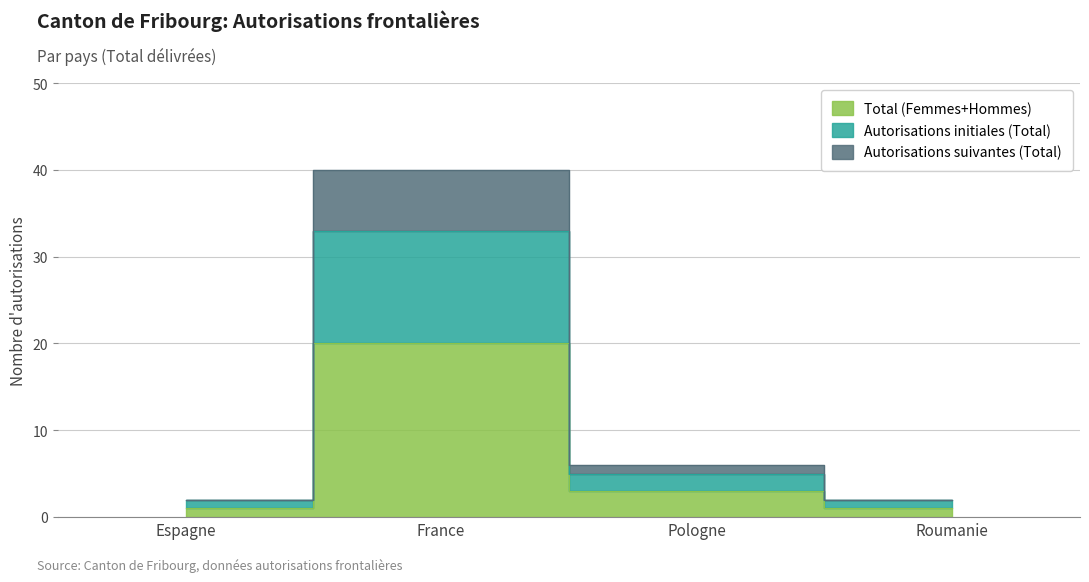

What is the label of the 1st point from the left?

Espagne